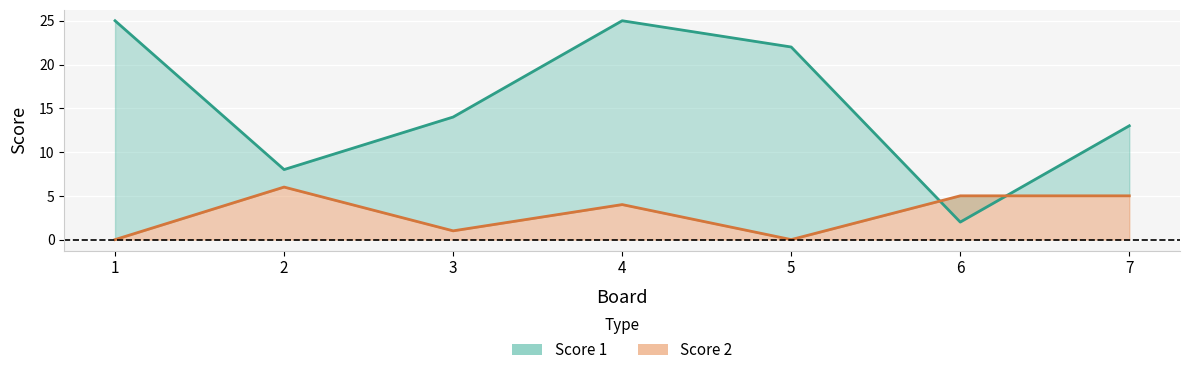

True or false: Score 1 has a value of 22 at 5.

True